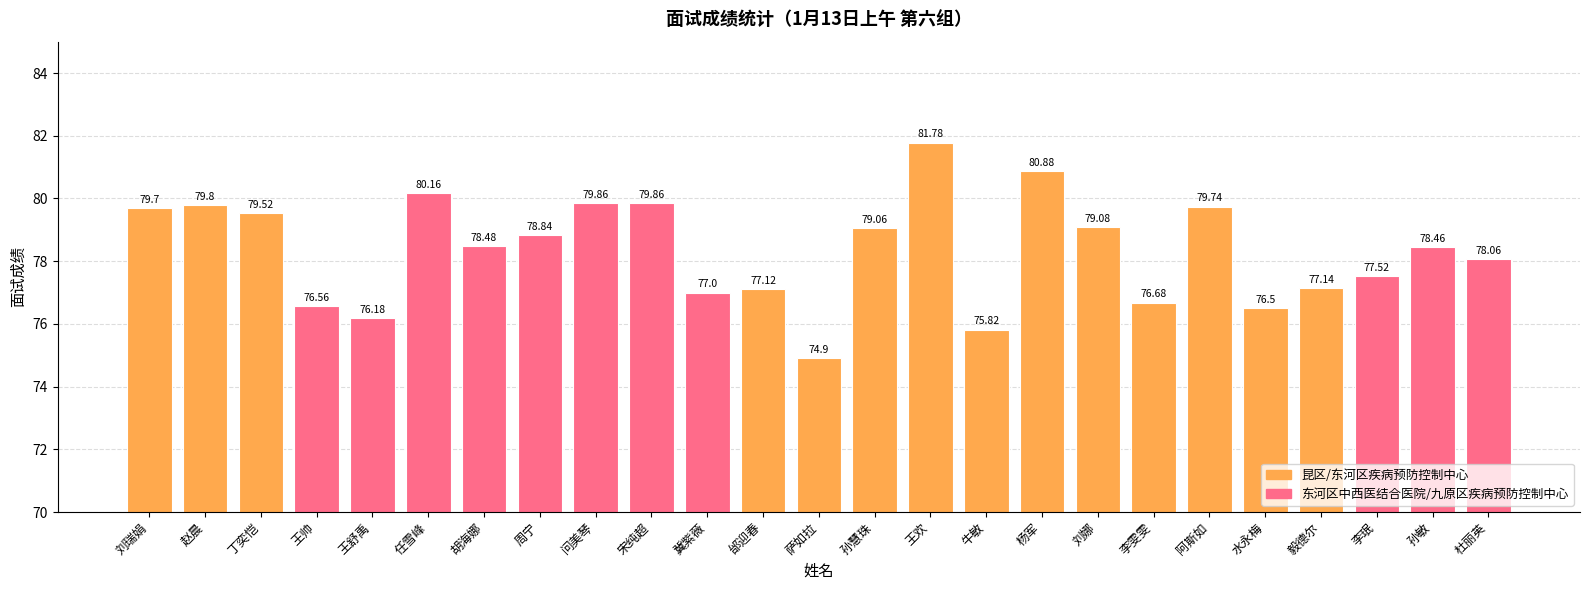

Which label corresponds to the largest value in the chart?

王欢